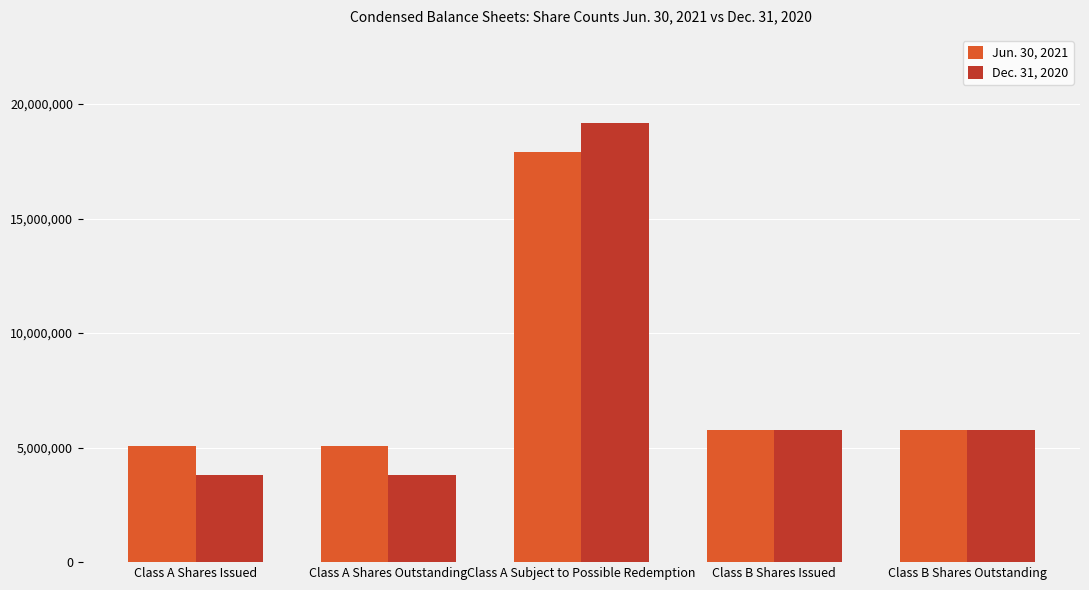

The Jun. 30, 2021 series shows 8408582 at Class A Shares Outstanding. True or false?

False